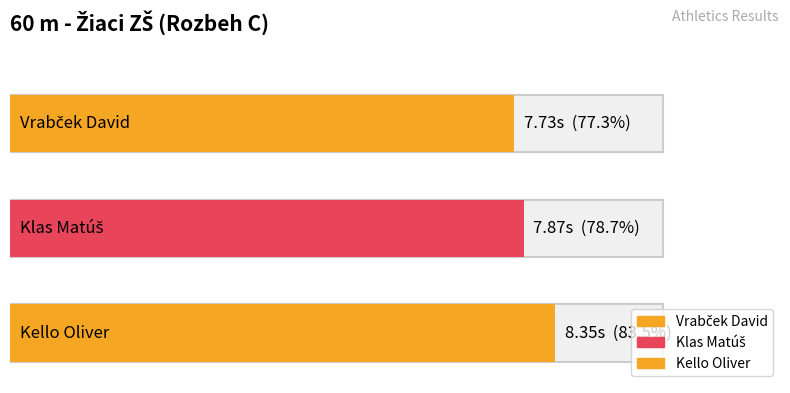

What position from the right is Vrabček David?

3